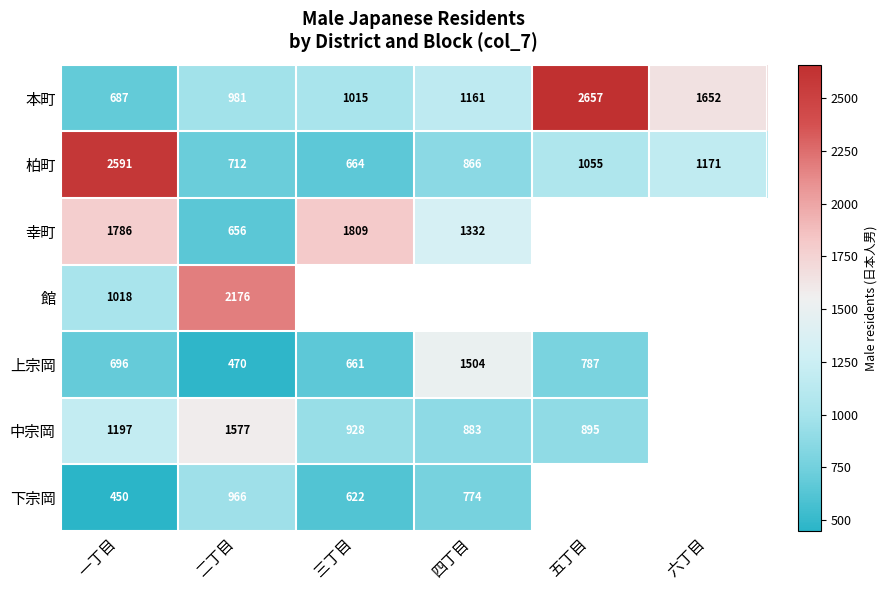

Is it true that 本町 equals 1371 at 二丁目?

False